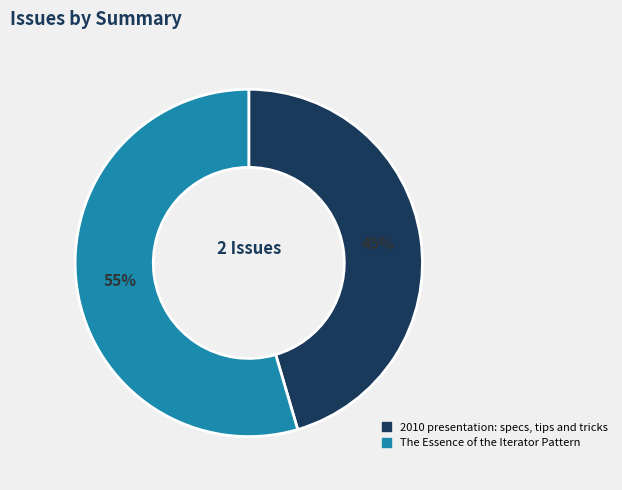

The 2010 presentation: specs, tips and tricks slice represents 45% of the pie. True or false?

True